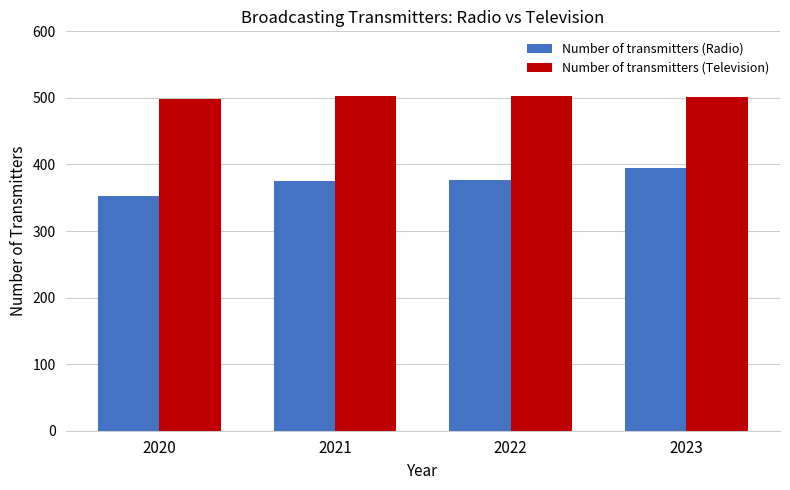

What is the value of the Number of transmitters (Radio) bar at the 2nd from the left?

375